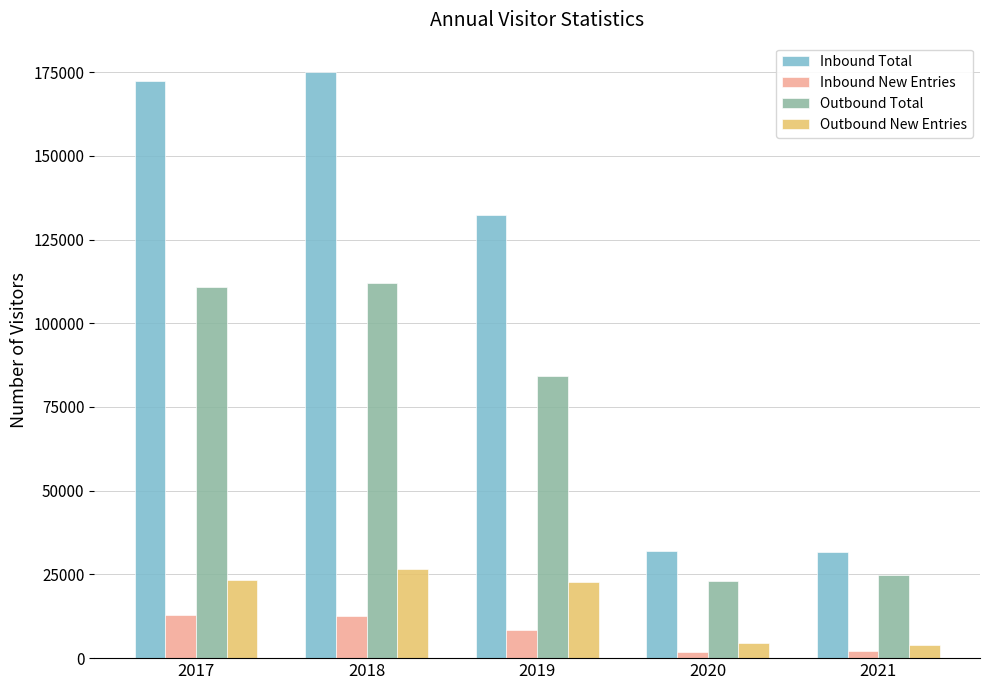

At how many categories does at least one series exceed 44140?

3